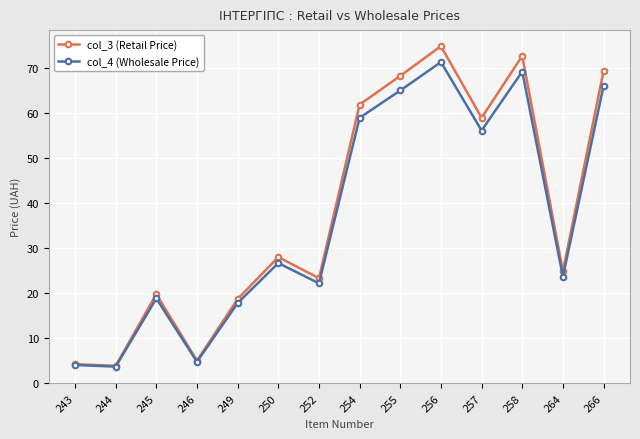

At which label does col_3 (Retail Price) first exceed 28?

250